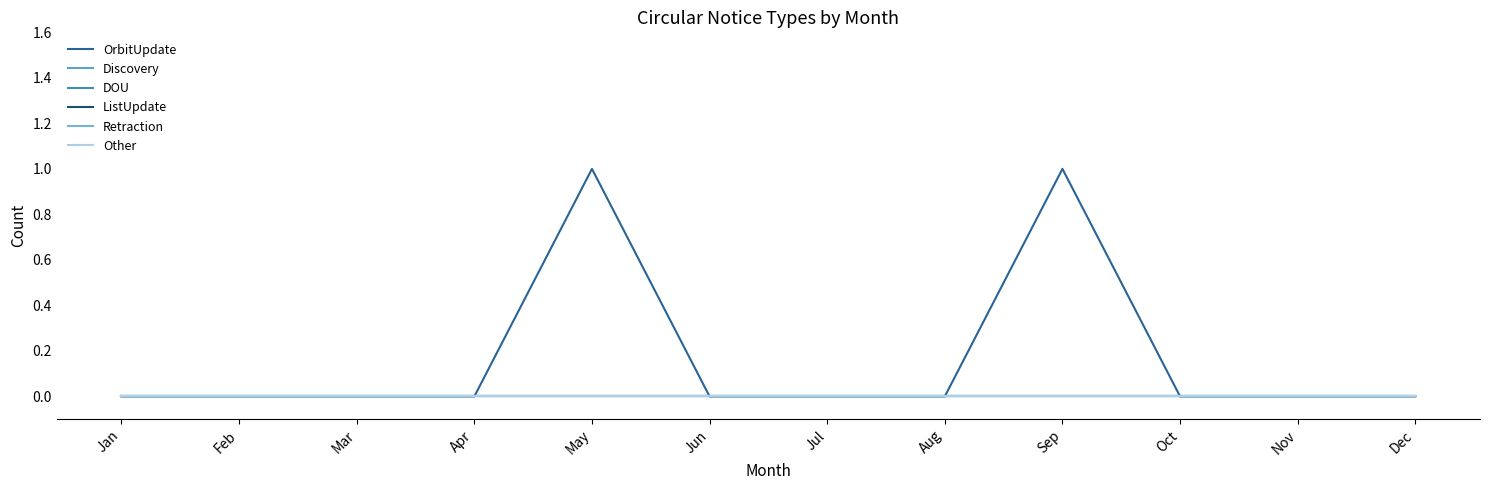

True or false: DOU and Other cross at least once.

False